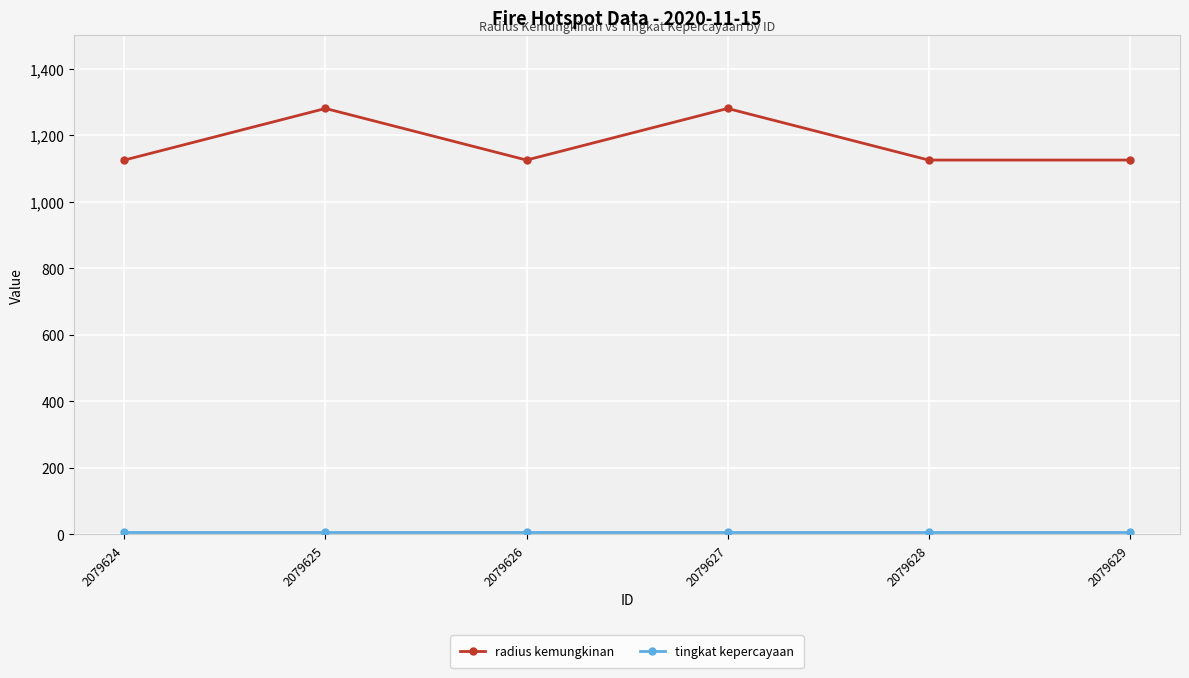

Which series has the largest range (max minus min)?

radius kemungkinan